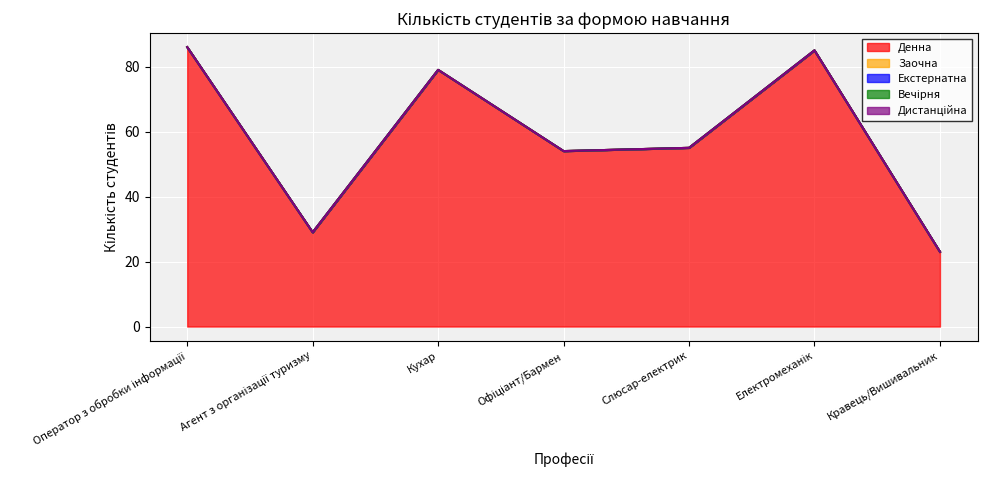

At Слюсар-електрик, list the series in order from smallest to largest.

Заочна, Екстернатна, Вечірня, Дистанційна, Денна